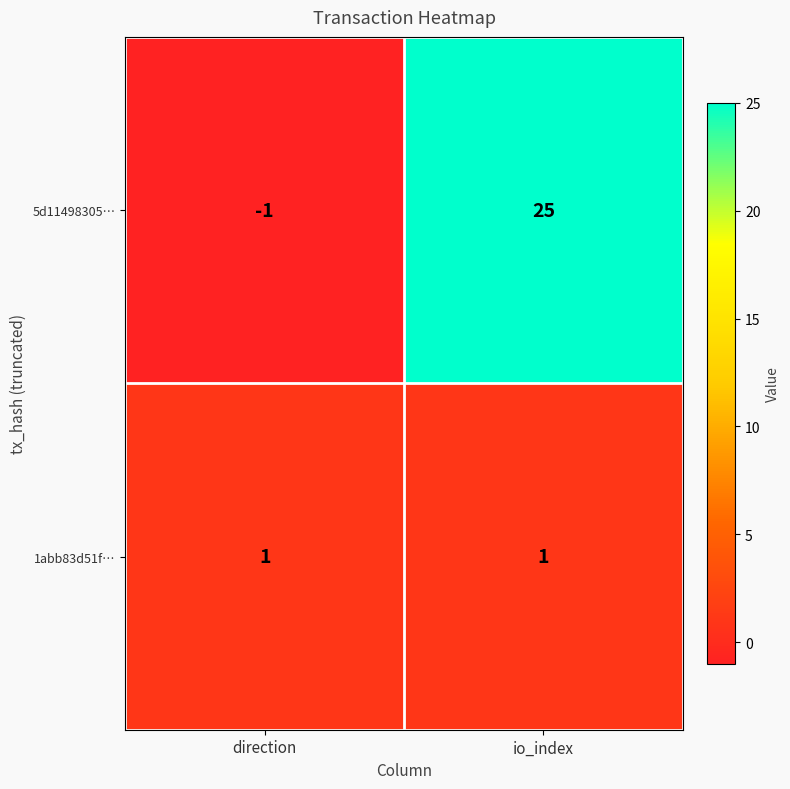

At io_index, list the series in order from largest to smallest.

5d11498305…, 1abb83d51f…